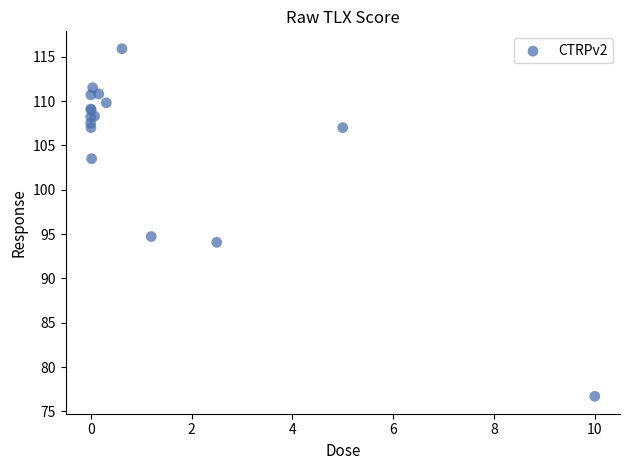

What Y value in the scatter plot is closest to 96?

94.7